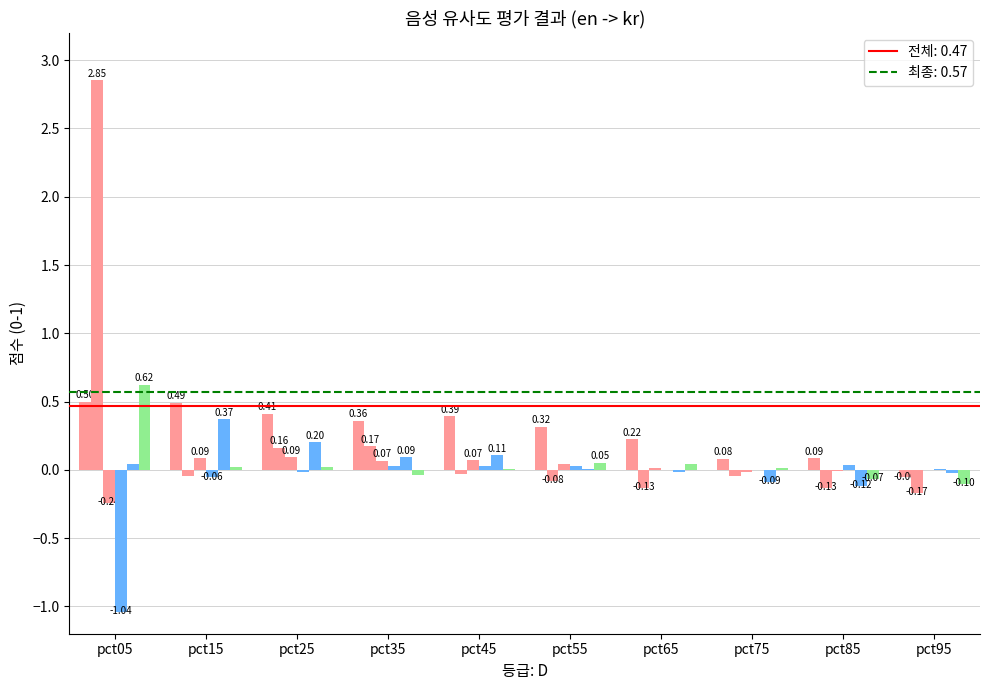

Reading right to left, what are all the values shown in this chart?

Jan: -0.1	0.1	0.1	0.2	0.3	0.4	0.4	0.4	0.5	0.5
Feb: -0.2	-0.1	-0.0	-0.1	-0.1	-0.0	0.2	0.2	-0.0	2.9
Mar: 0.0	-0.0	-0.0	0.0	0.0	0.1	0.1	0.1	0.1	-0.2
Apr: 0.0	0.0	0.0	0.0	0.0	0.0	0.0	-0.0	-0.1	-1.0
May: -0.0	-0.1	-0.1	-0.0	0.0	0.1	0.1	0.2	0.4	0.0
Jun: -0.1	-0.1	0.0	0.0	0.1	0.0	-0.0	0.0	0.0	0.6